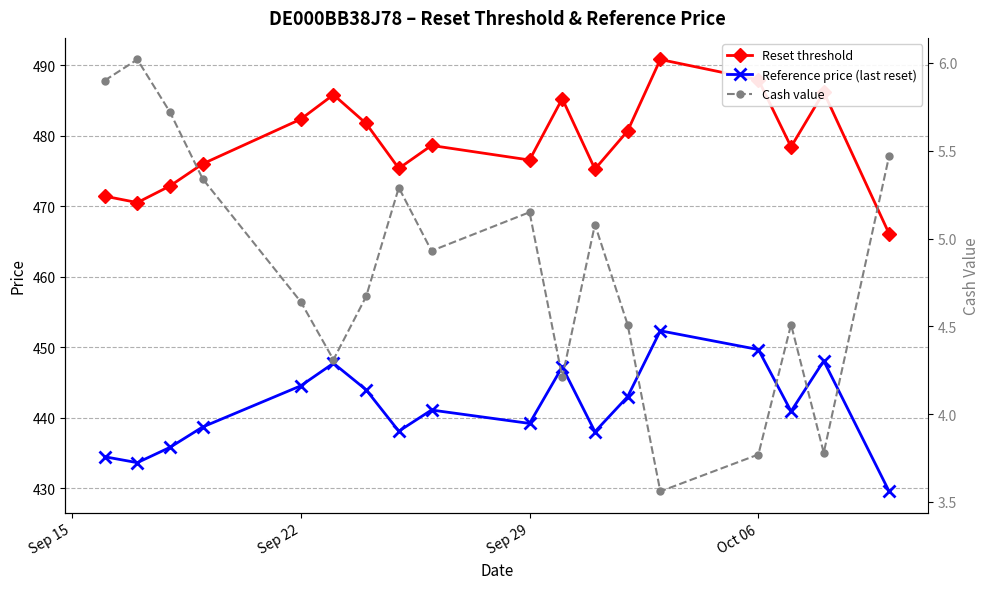

Which series has the largest range (max minus min)?

Reset threshold